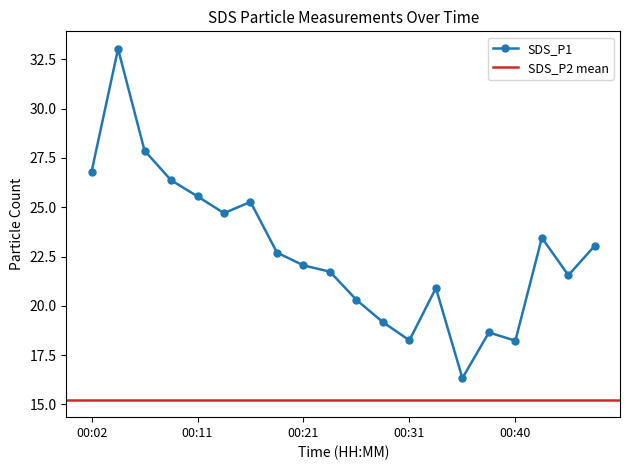

How many points are lower than both their immediate neighbors (excluding endpoints)?

5